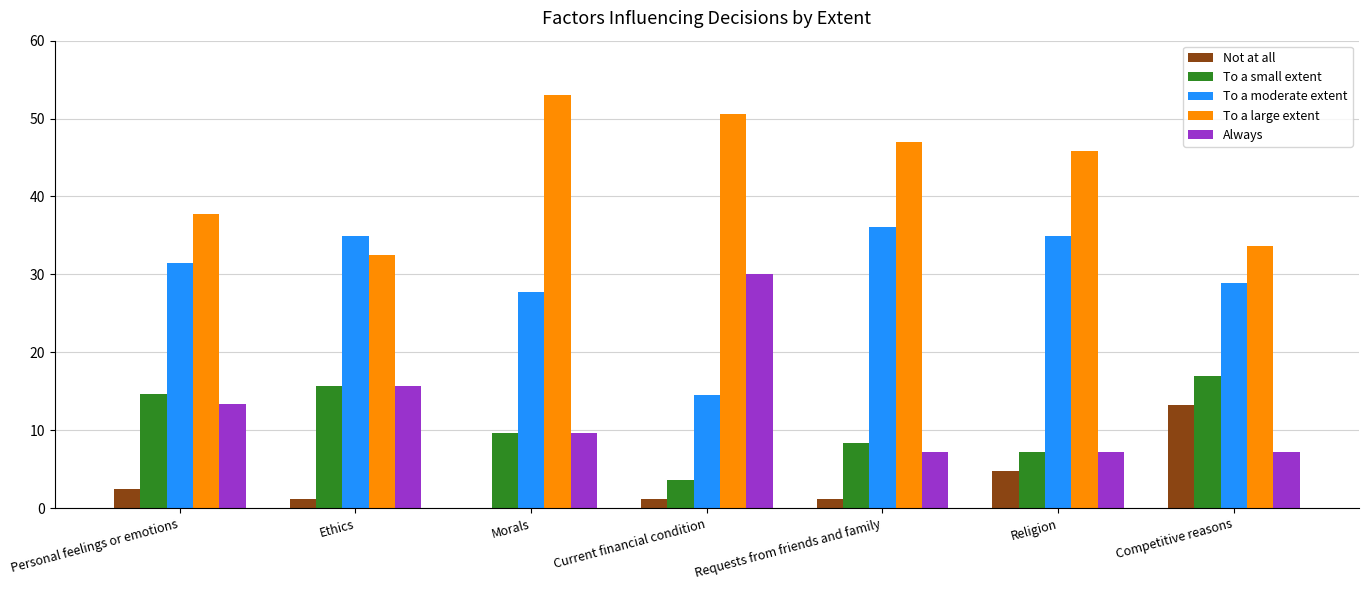

What are all the series names shown in the legend?

Not at all, To a small extent, To a moderate extent, To a large extent, Always